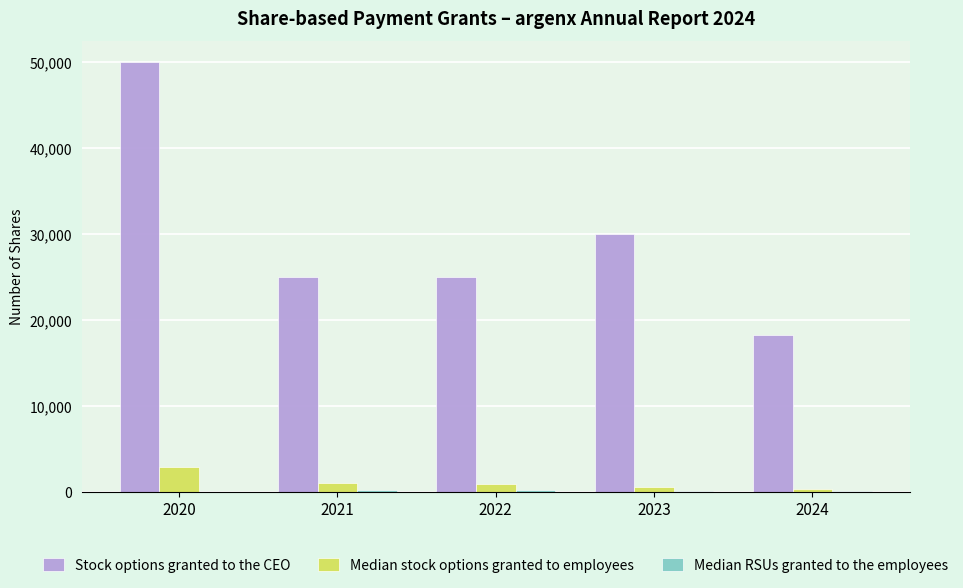

Between 2022 and 2024, which series saw the biggest shift?

Stock options granted to the CEO